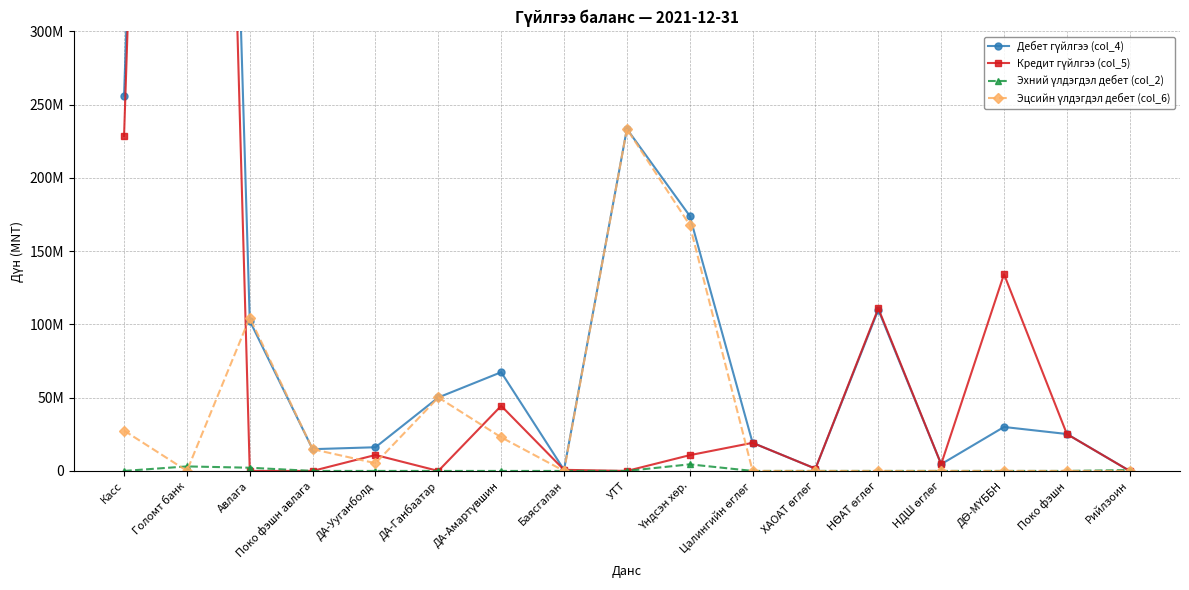

What is the average value of the Эхний үлдэгдэл дебет (col_2) series?

610121.9